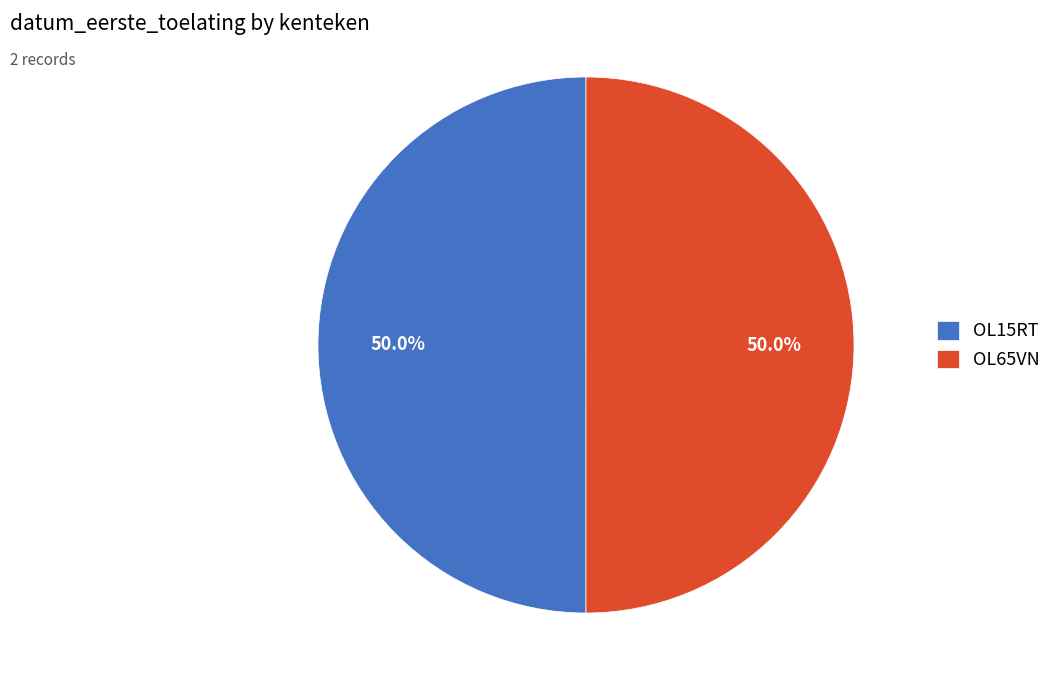

Is it true that OL15RT is 50% of the pie?

True